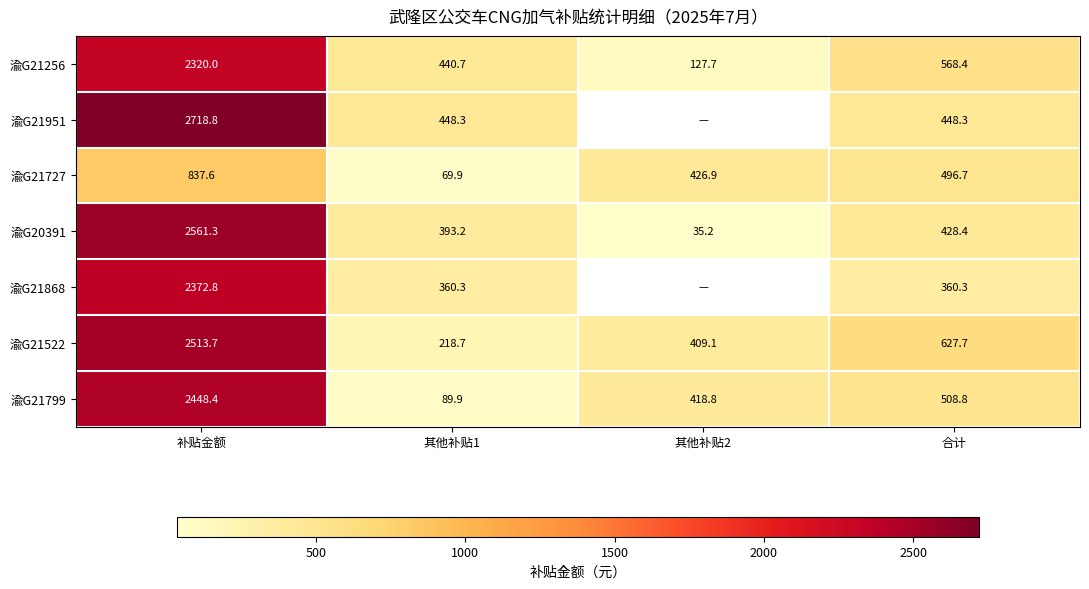

What is the minimum value for 渝G21522?

218.7